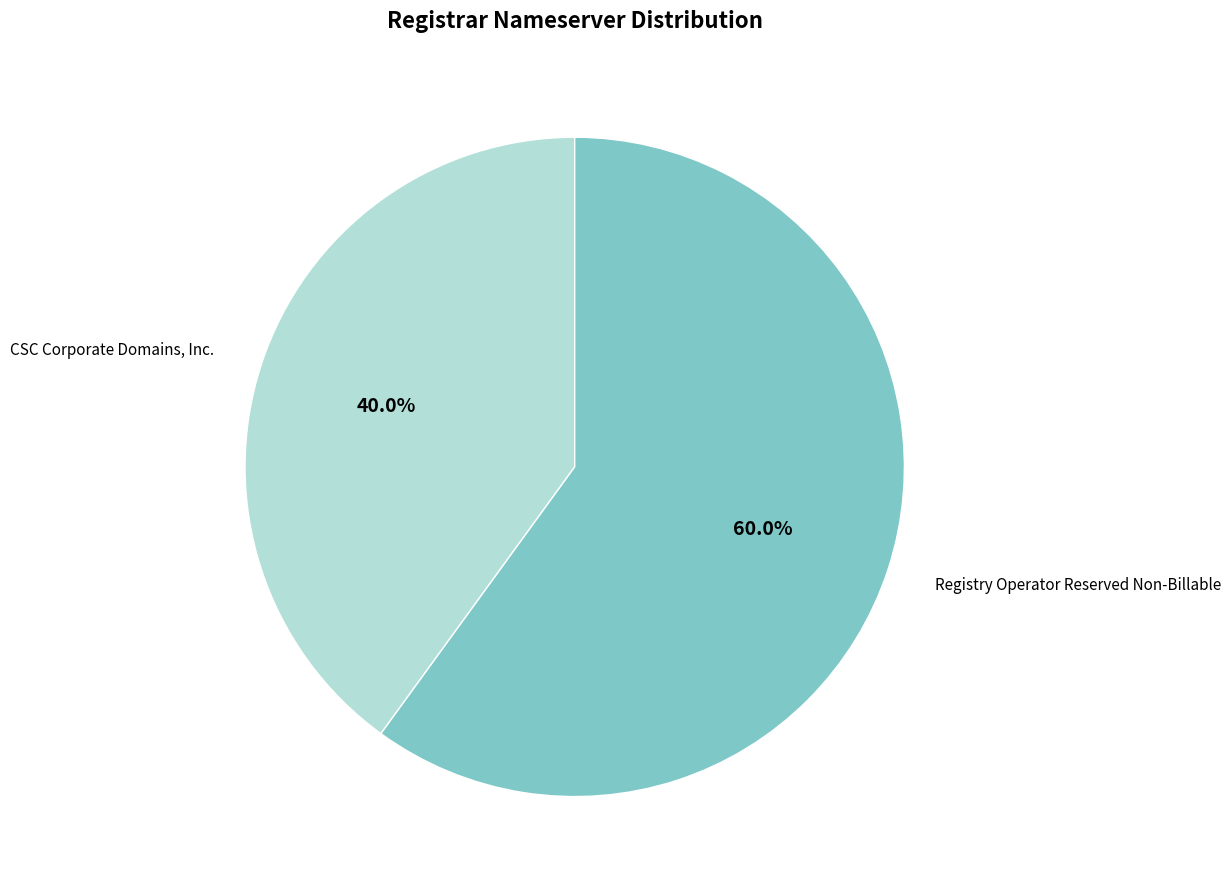

How many slices are in this pie chart?

2